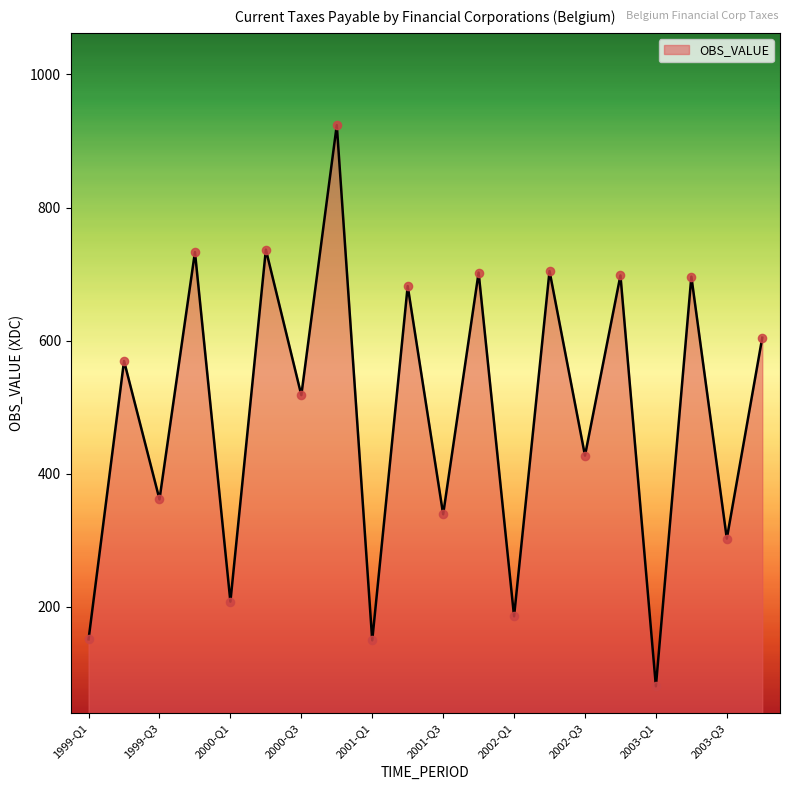

What is the difference between the maximum and minimum values?

843.0